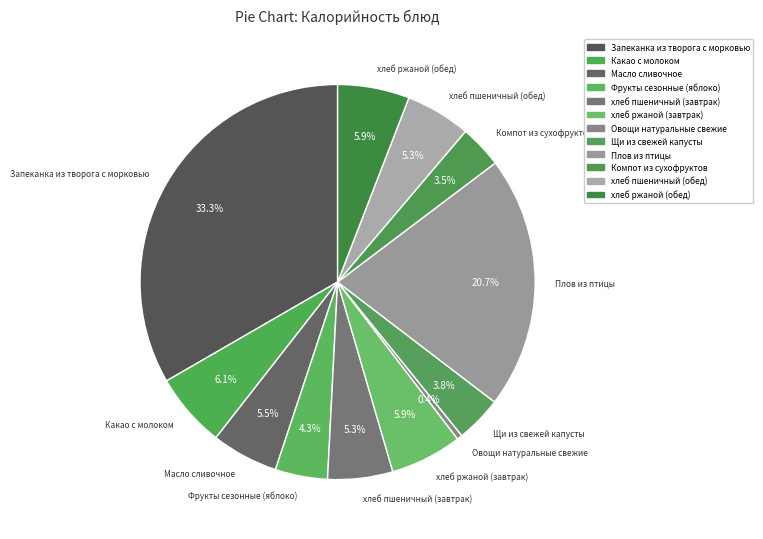

To the nearest percent, what is the difference between the largest and smallest slice percentages?

33%